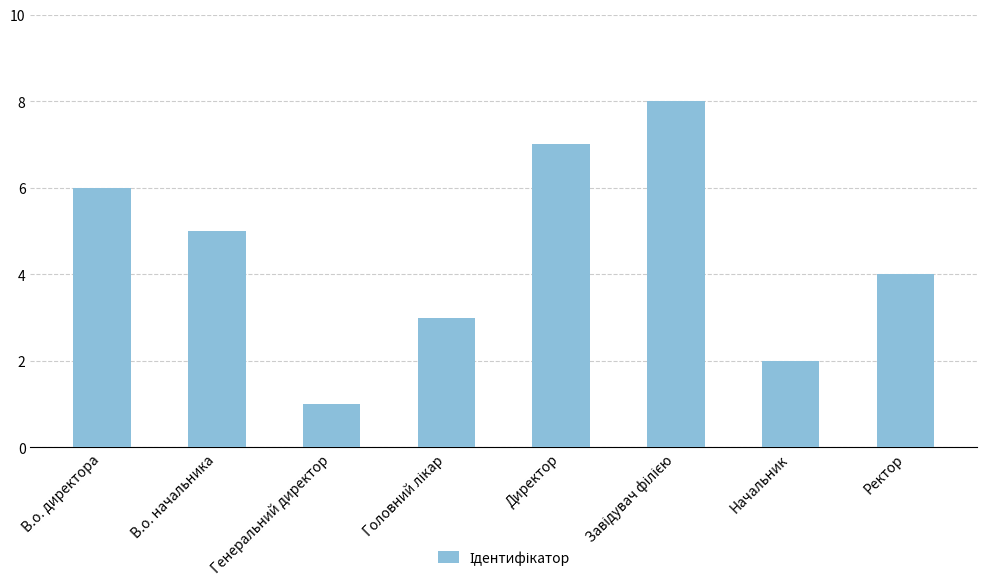

Which has a higher value, Директор or В.о. директора?

Директор